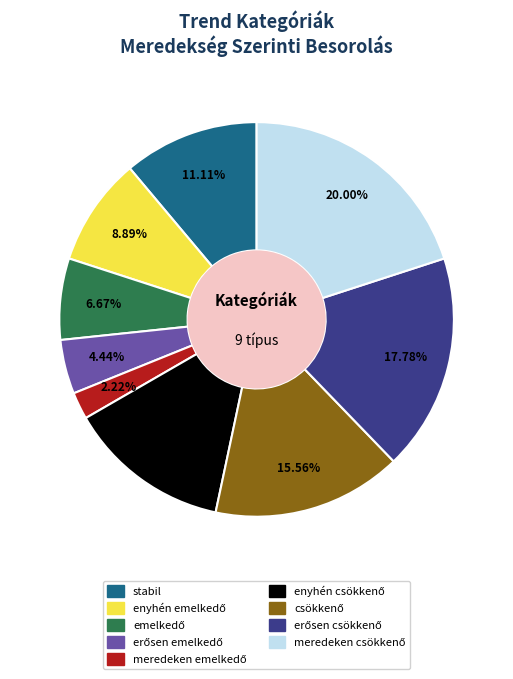

How many segments does this pie chart have?

9